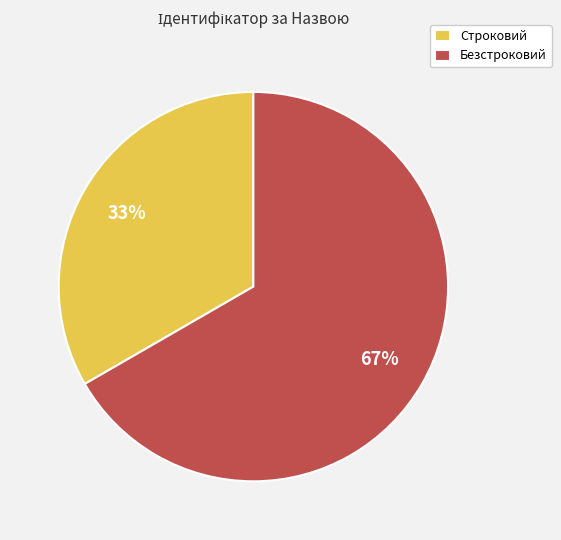

What is the largest slice in the pie chart?

Безстроковий